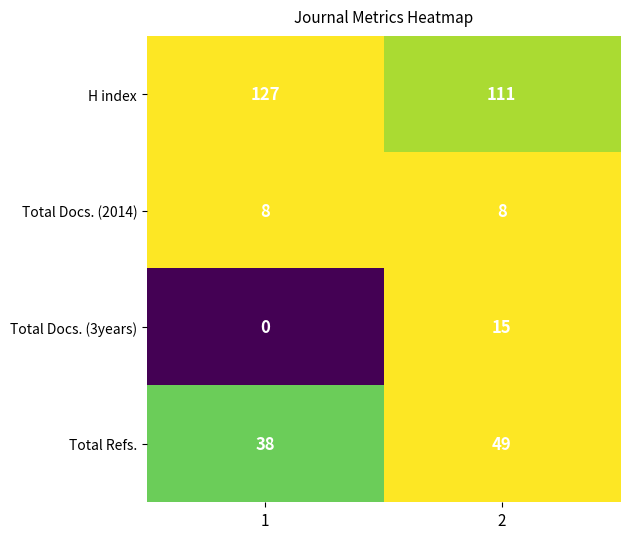

Which series has the largest total across all categories?

H index